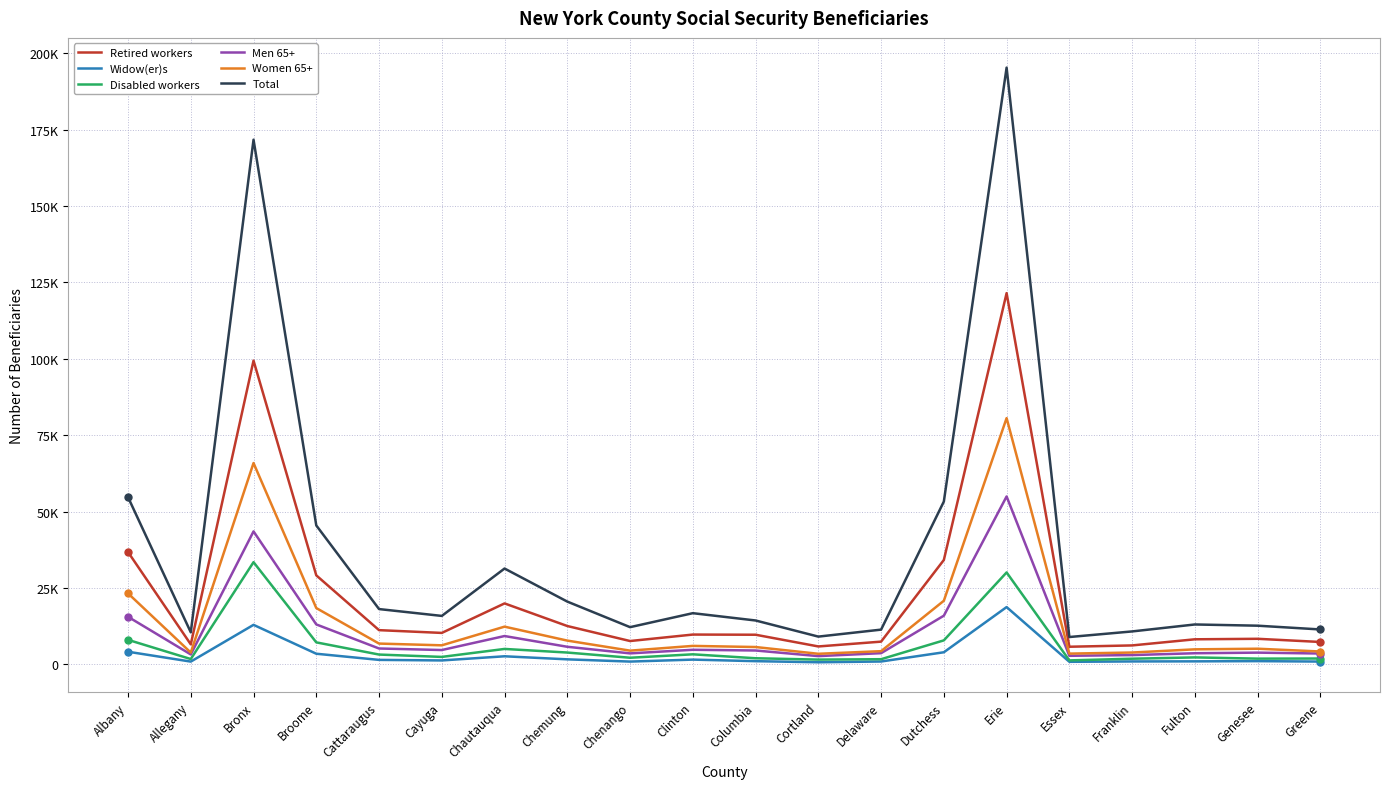

What is the average value of the Disabled workers series?

6123